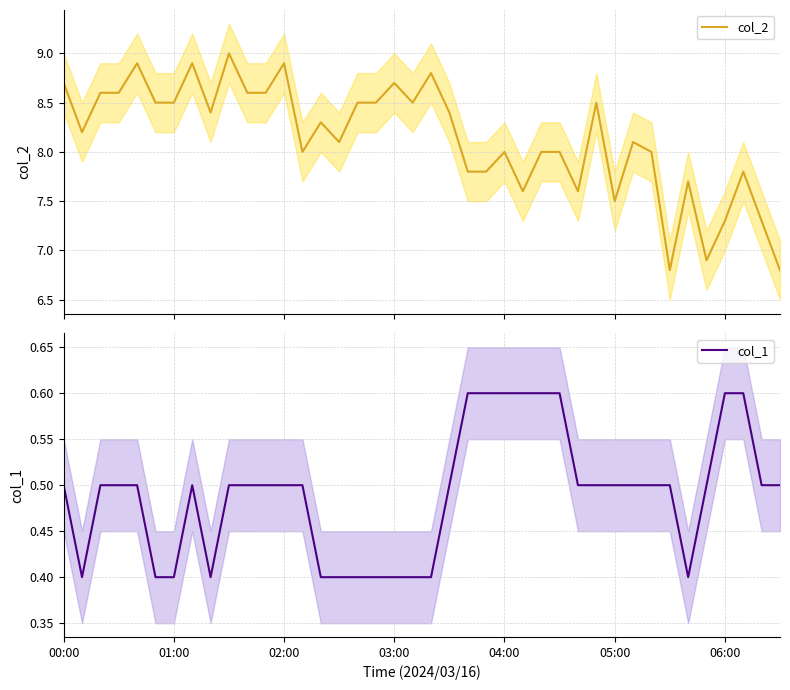

Reading right to left, list all the values displayed in this chart.

col_2: 6.8	7.3	7.8	7.3	6.9	7.7	6.8	8.0	8.1	7.5	8.5	7.6	8.0	8.0	7.6	8.0	7.8	7.8	8.4	8.8	8.5	8.7	8.5	8.5	8.1	8.3	8.0	8.9	8.6	8.6	9.0	8.4	8.9	8.5	8.5	8.9	8.6	8.6	8.2	8.7
col_1: 0.5	0.5	0.6	0.6	0.5	0.4	0.5	0.5	0.5	0.5	0.5	0.5	0.6	0.6	0.6	0.6	0.6	0.6	0.5	0.4	0.4	0.4	0.4	0.4	0.4	0.4	0.5	0.5	0.5	0.5	0.5	0.4	0.5	0.4	0.4	0.5	0.5	0.5	0.4	0.5